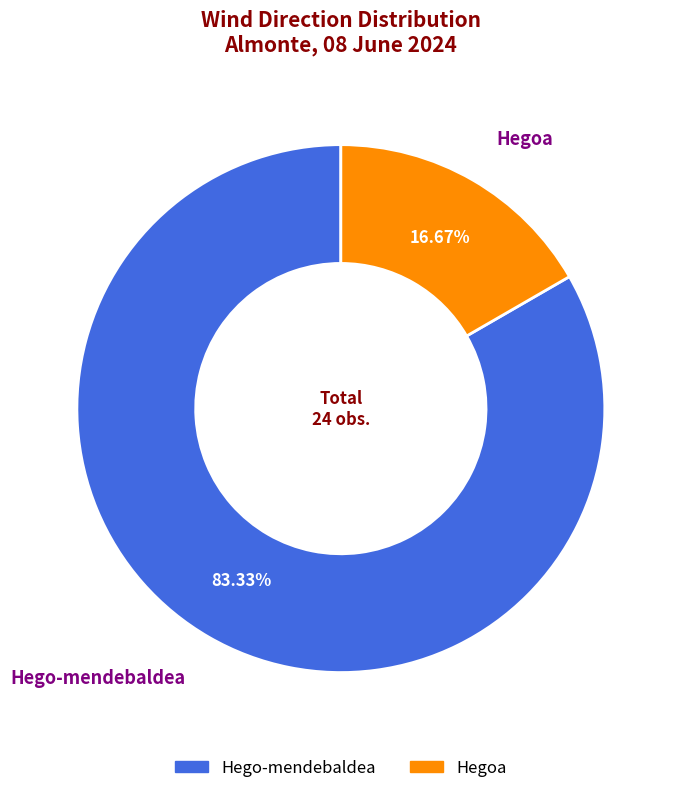

Count the number of slices in the pie.

2